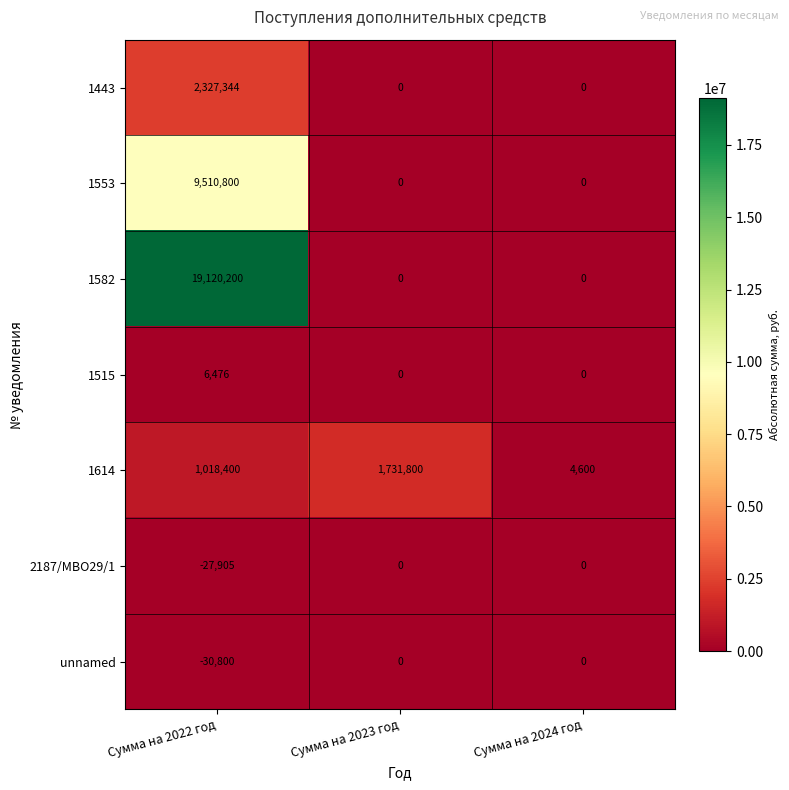

List the labels in order of 1614 value, smallest first.

Сумма на 2024 год, Сумма на 2022 год, Сумма на 2023 год